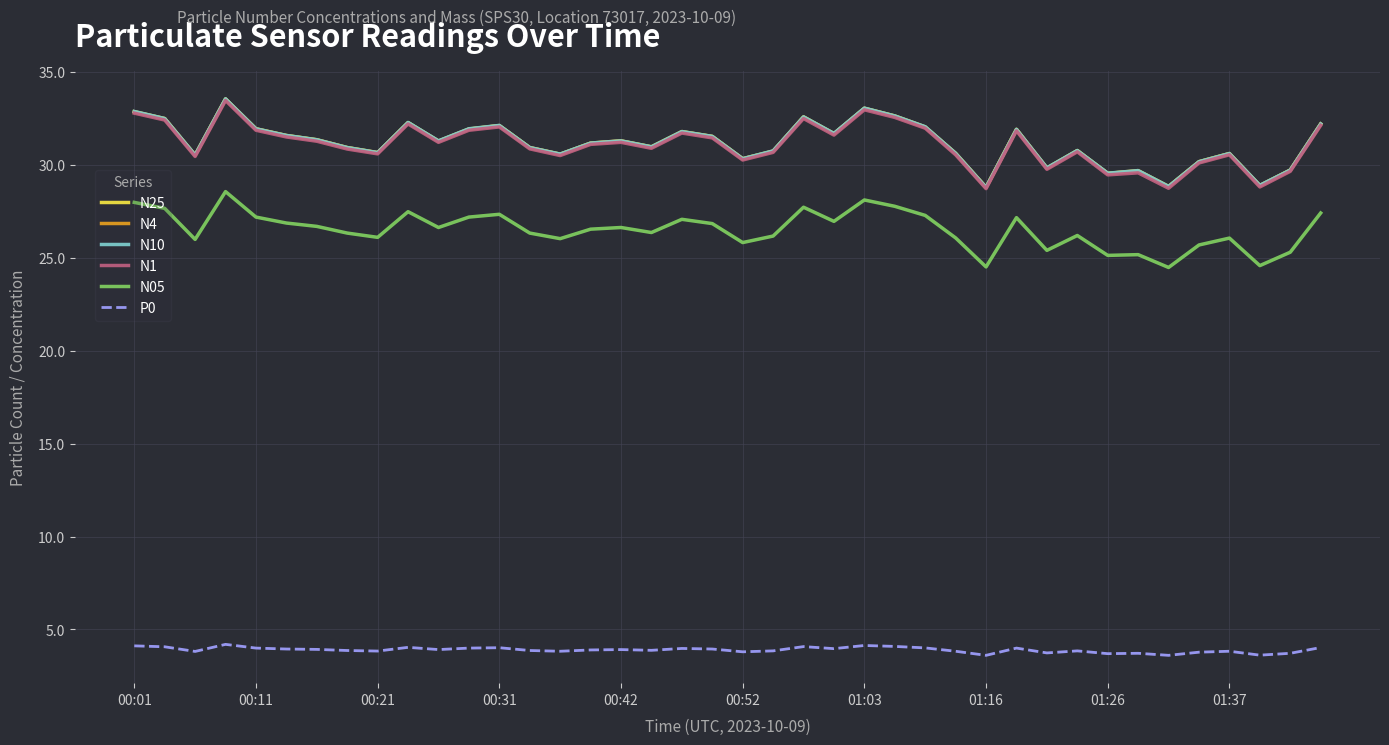

True or false: N4 and P0 intersect in this chart.

False